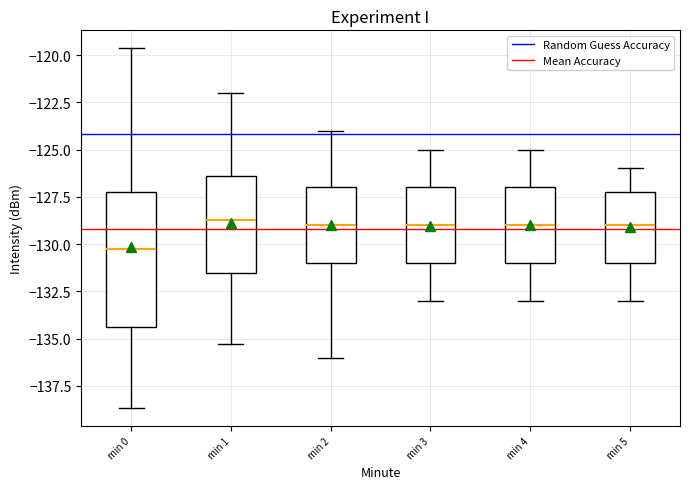

Reading left to right, transcribe this box plot: for each box, give where its median line is, the range the box spans, and where its two whiskers end, as read against the y-axis. The values are not printed on the chart, so give them approximately, as read against the axis.

min 0: median -130.5, box -134.5 to -127.0, whiskers -138.5 to -119.5
min 1: median -128.5, box -131.5 to -126.5, whiskers -135.5 to -122.0
min 2: median -129.0, box -131.0 to -127.0, whiskers -136.0 to -124.0
min 3: median -129.0, box -131.0 to -127.0, whiskers -133.0 to -125.0
min 4: median -129.0, box -131.0 to -127.0, whiskers -133.0 to -125.0
min 5: median -129.0, box -131.0 to -127.0, whiskers -133.0 to -126.0